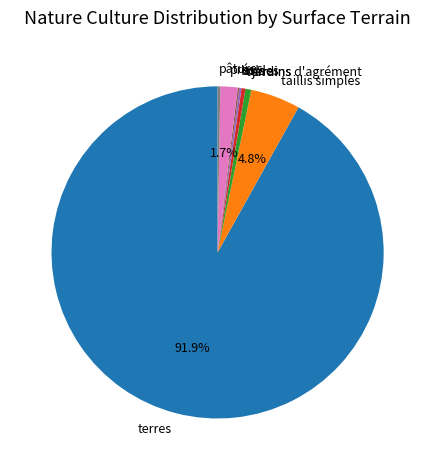

Does any single category account for the majority?

Yes